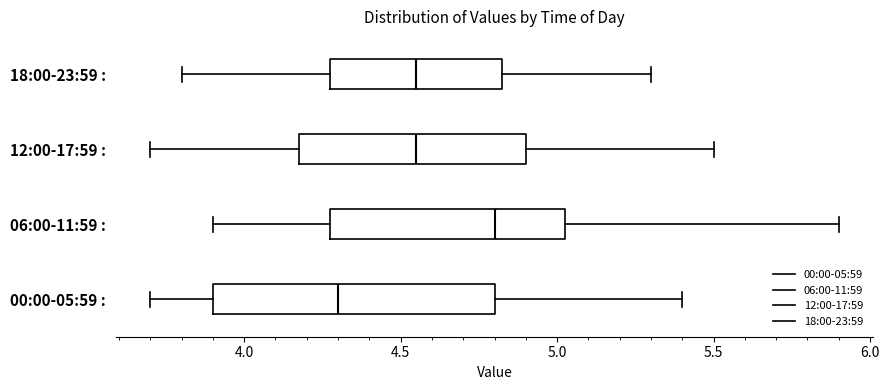

Which box is the widest, from its left edge to its right edge?

00:00-05:59 :